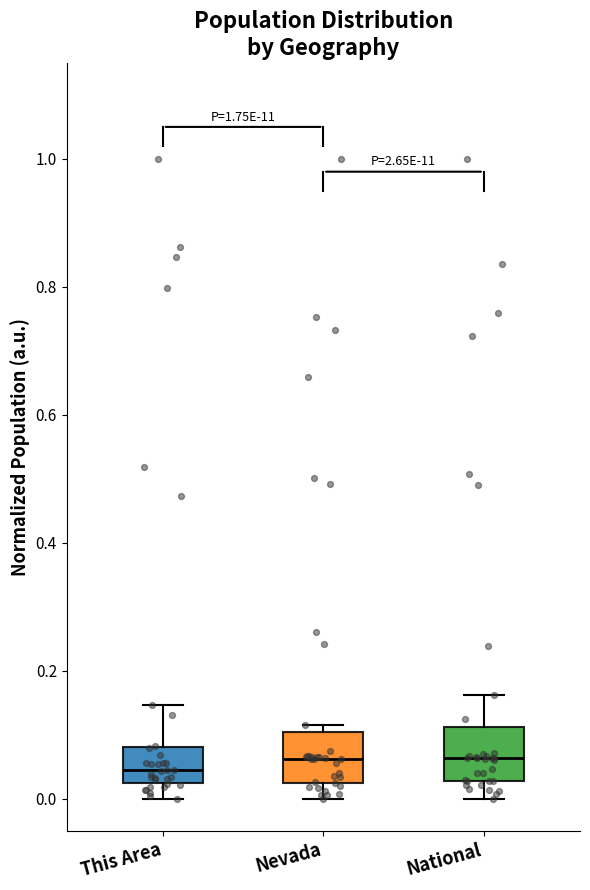

Where is the upper edge of the box for National on the y-axis? The values are not printed on the chart, so give them approximately, as read against the axis.

0.12